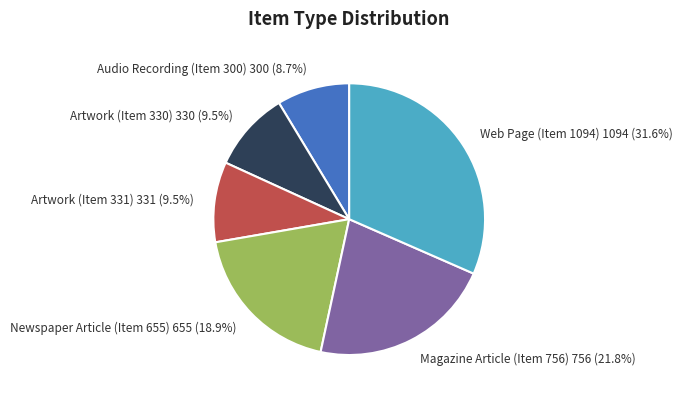

How much of the chart is everything except Magazine Article (Item 756)?

78.2%